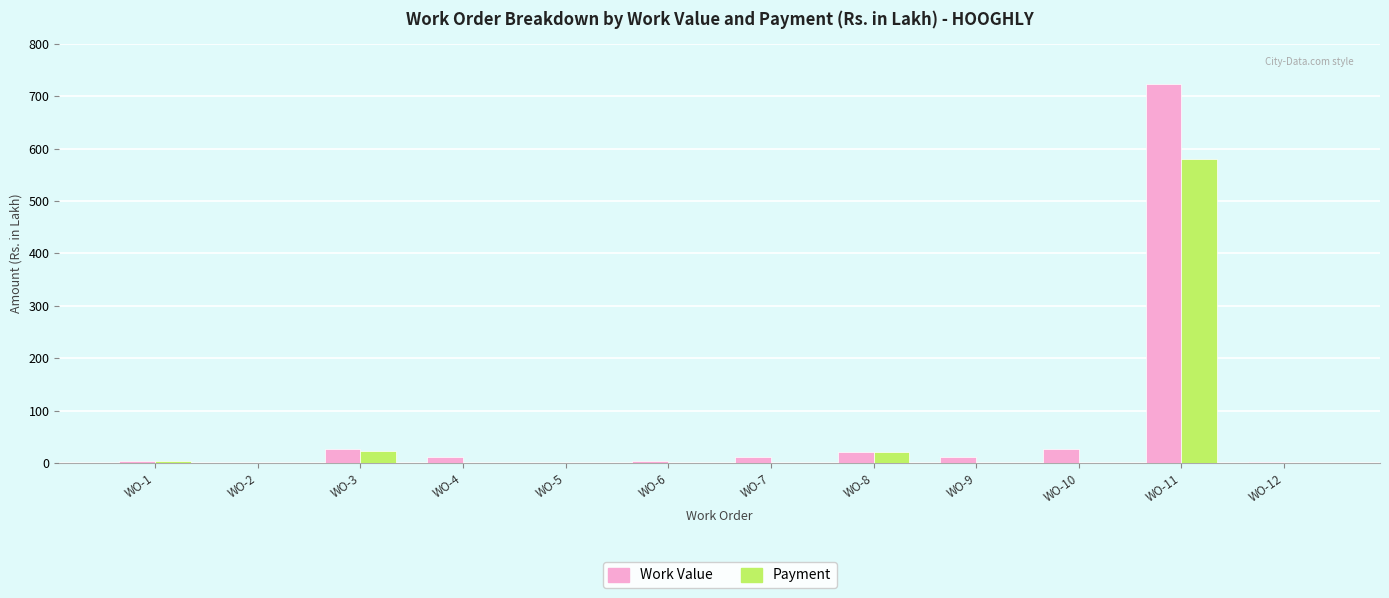

The Payment series shows 211.6 at WO-6. True or false?

False